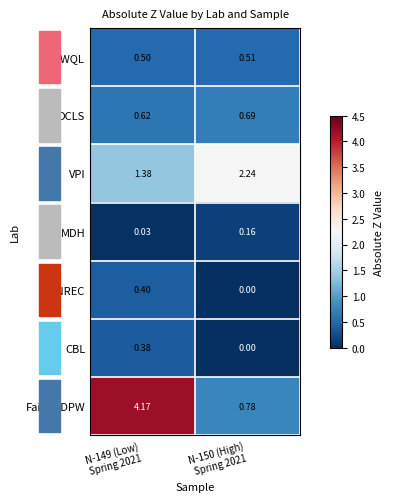

Which series has the largest range (max minus min)?

FairfaxDPW